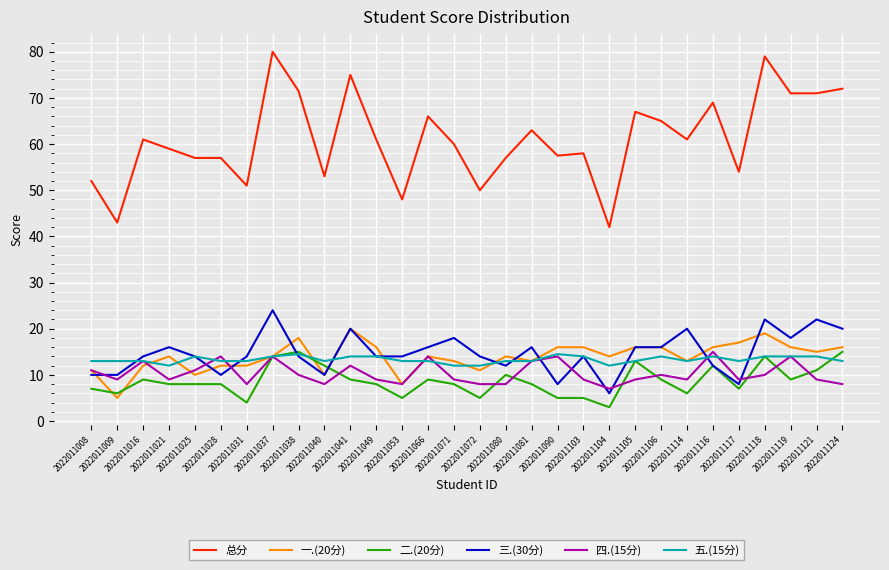

The 四.(15分) series shows 4.0 at 2022011049. True or false?

False